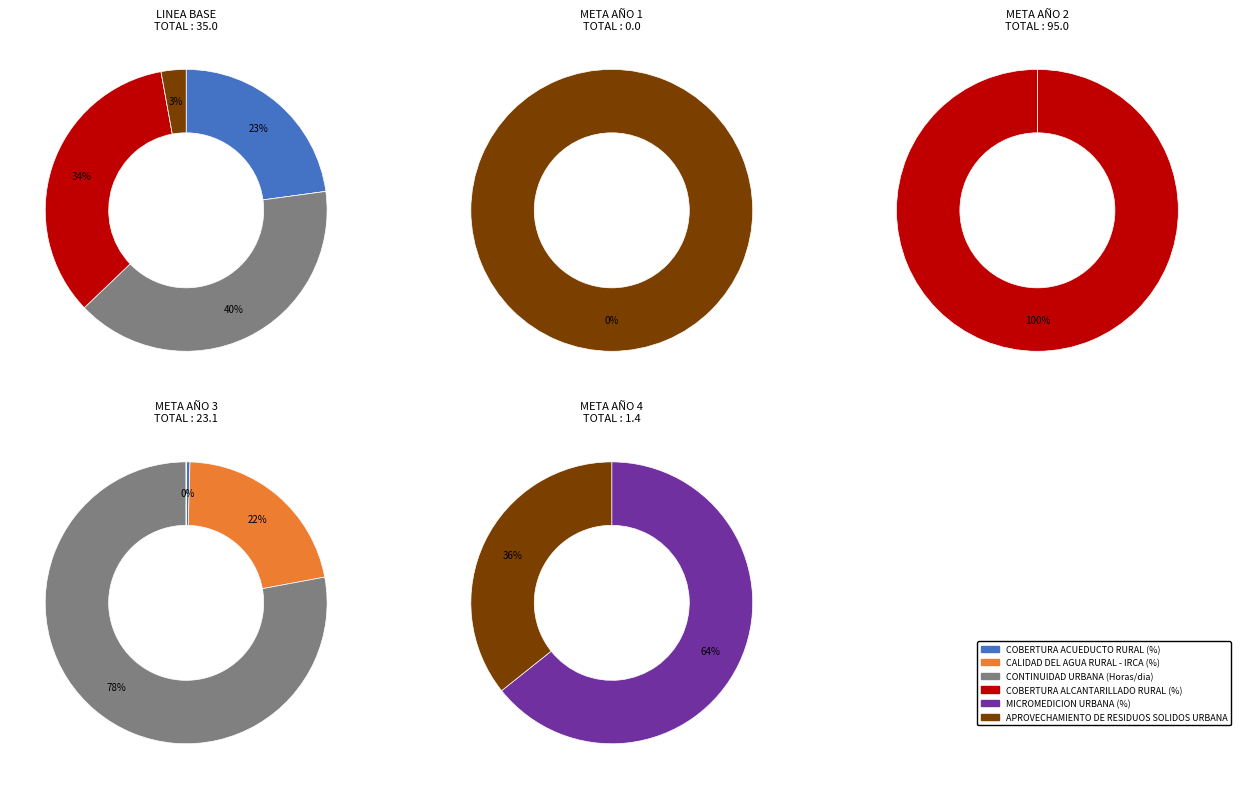

Which category has the biggest portion of the pie?

META AÑO 2